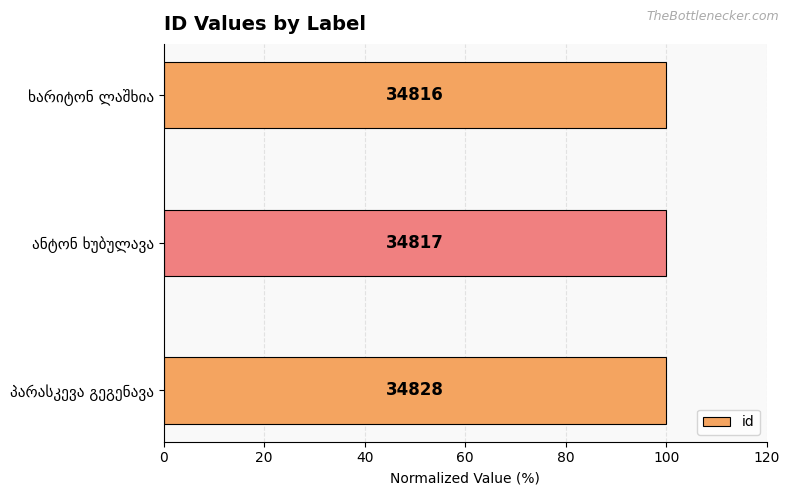

Does the chart contain any negative values?

No